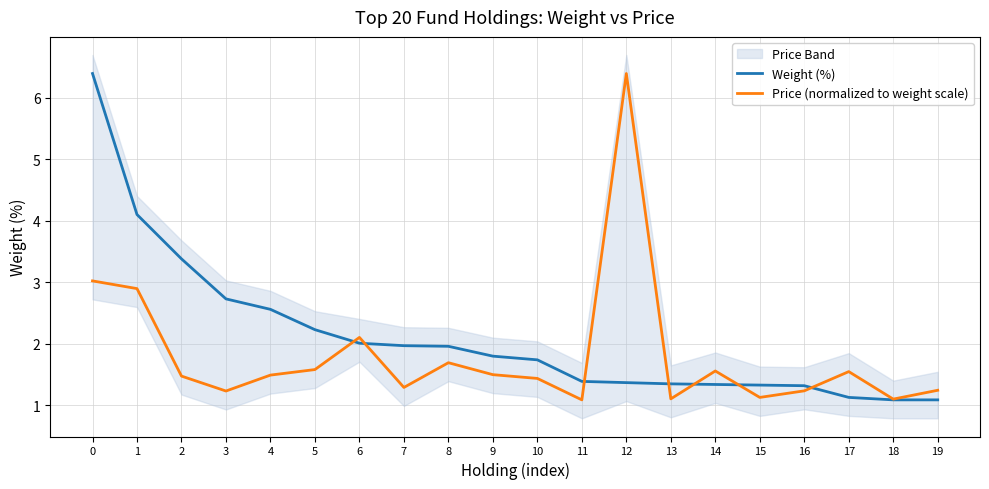

Which category has the lowest value in the Price (normalized to weight scale) series?

11